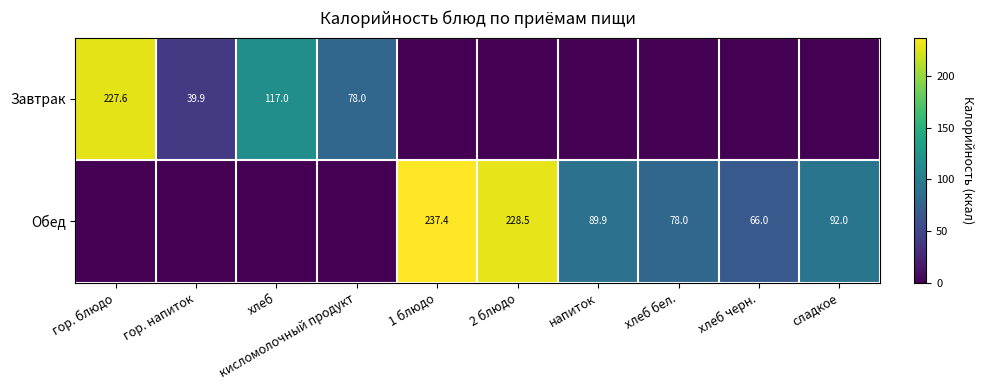

Is it true that Обед equals 89.9 at напиток?

True